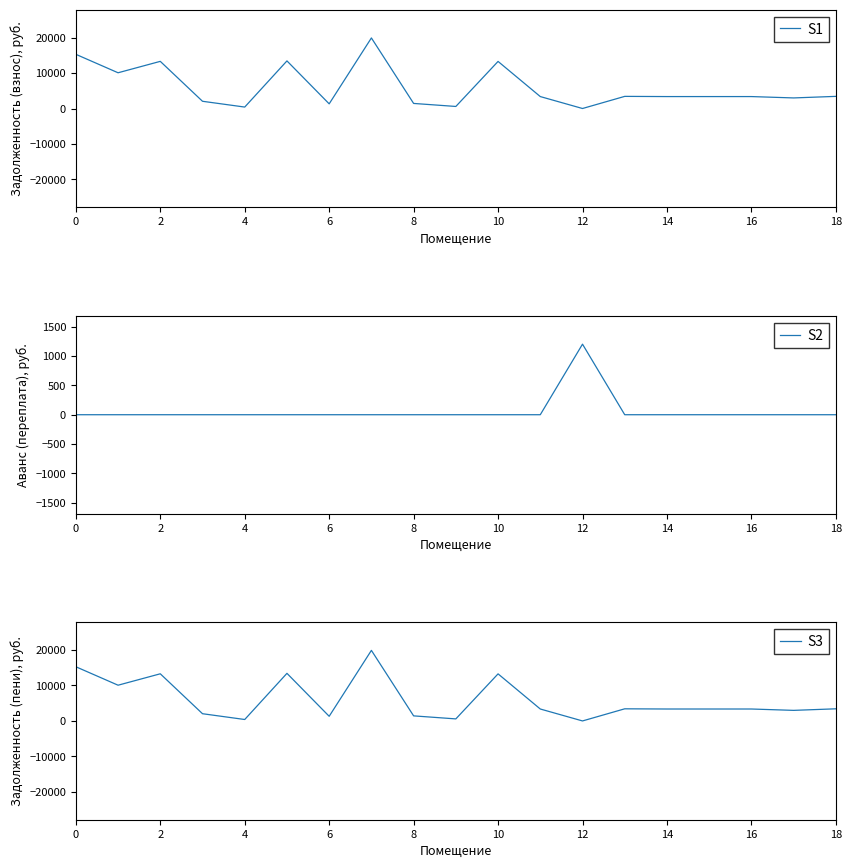

What is the maximum value for S1?

19894.5